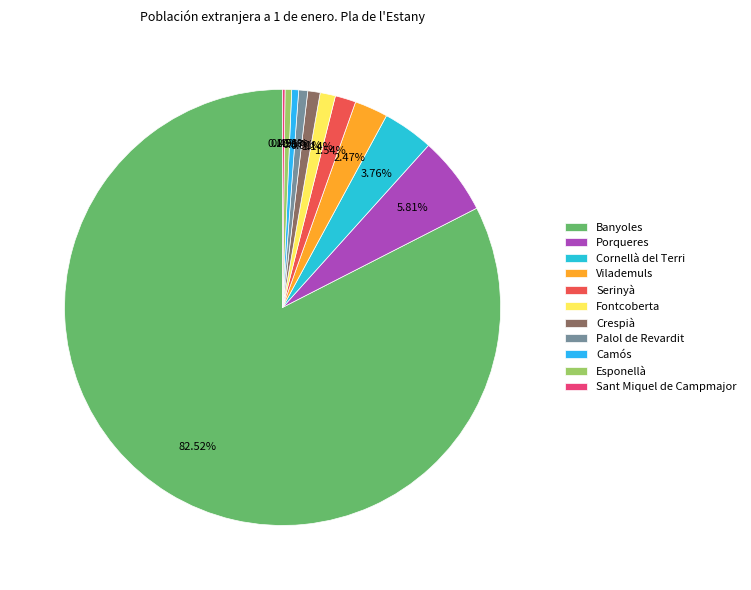

Count the number of slices in the pie.

11